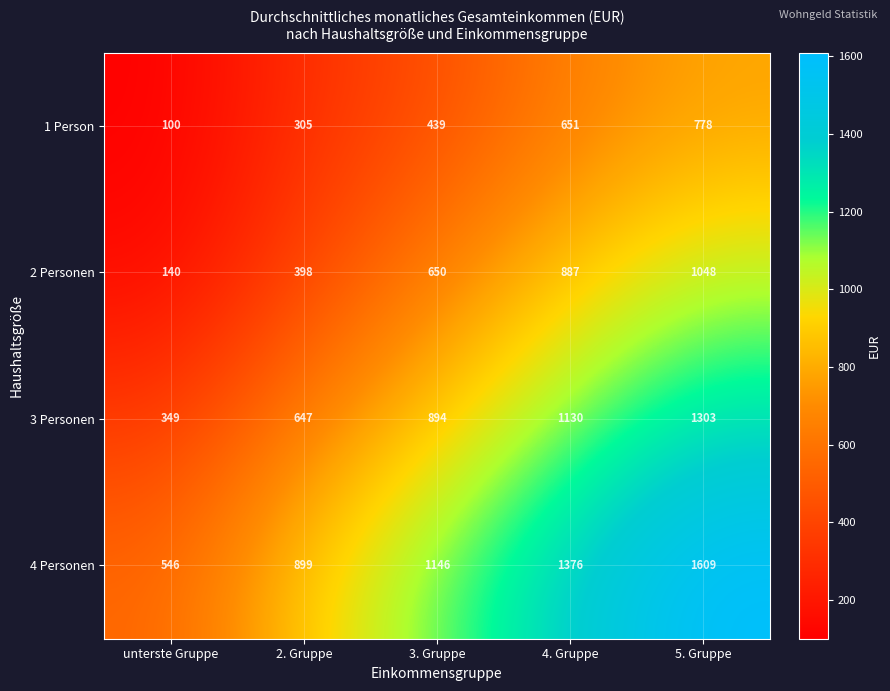

What is the difference between the 2 Personen values at 3. Gruppe and unterste Gruppe?

510